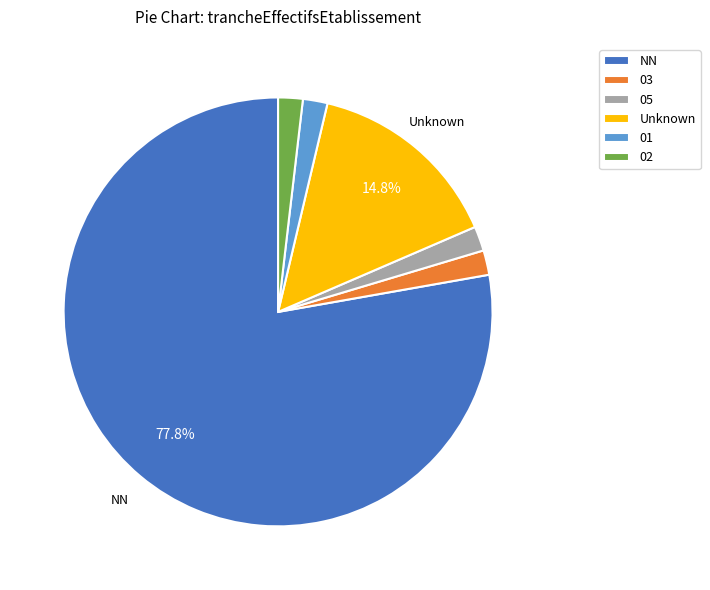

Which slice is the largest?

NN